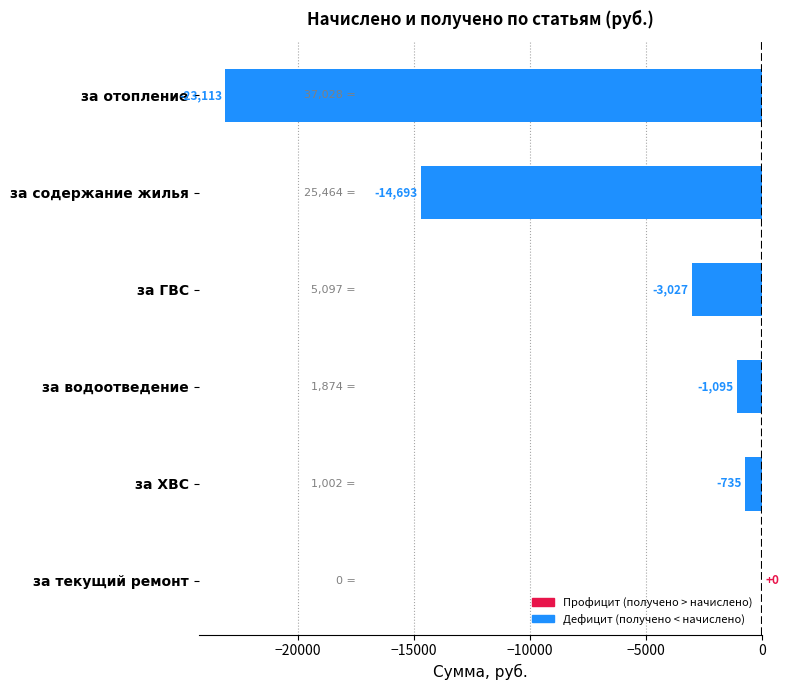

Between за ГВС and за водоотведение, which is larger?

за водоотведение